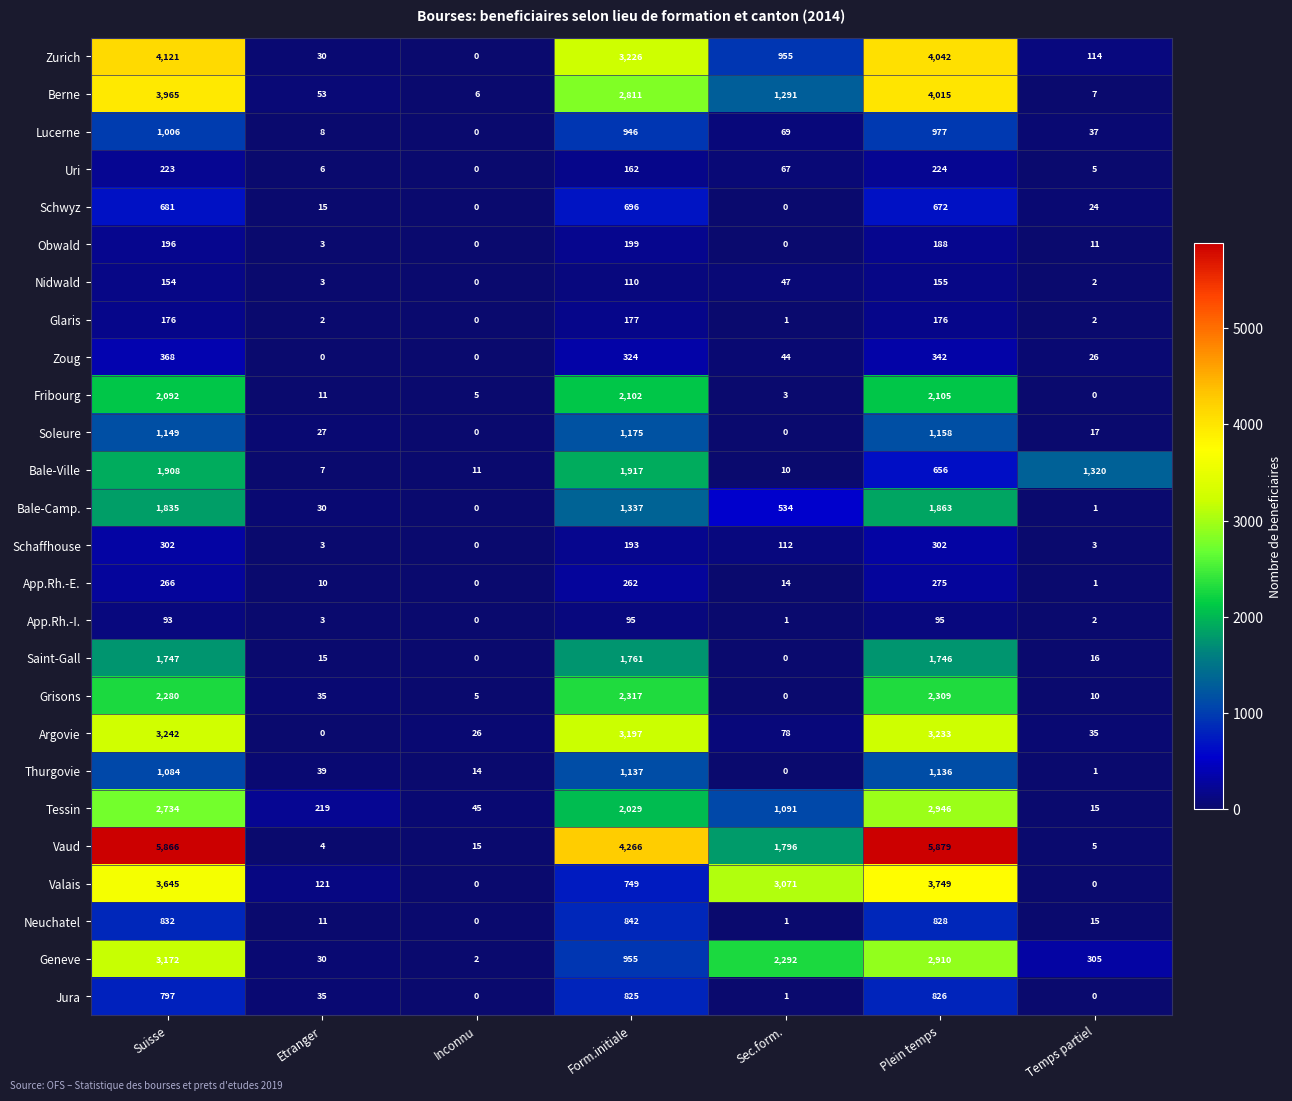

At which label does Thurgovie first exceed 39?

Suisse